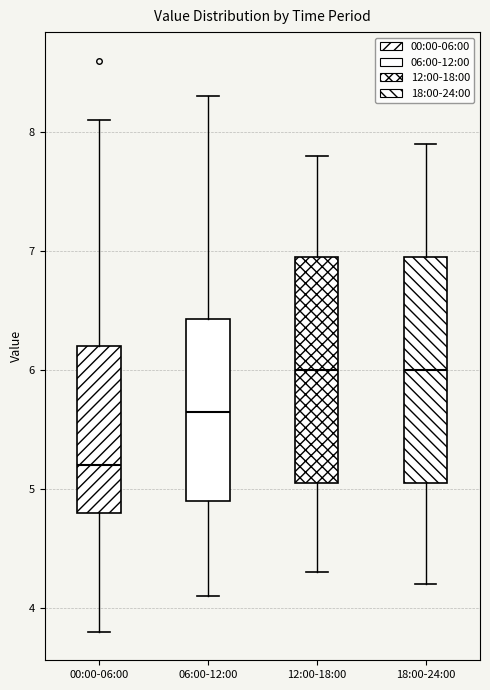

Reading left to right, read every box against the y-axis: the position of its median line, the range the box covers, and the ends of its whiskers. The values are not printed on the chart, so give them approximately, as read against the axis.

00:00-06:00: median 5.2, box 4.8 to 6.2, whiskers 3.8 to 8.1
06:00-12:00: median 5.7, box 4.9 to 6.4, whiskers 4.1 to 8.3
12:00-18:00: median 6.0, box 5.1 to 7.0, whiskers 4.3 to 7.8
18:00-24:00: median 6.0, box 5.1 to 7.0, whiskers 4.2 to 7.9